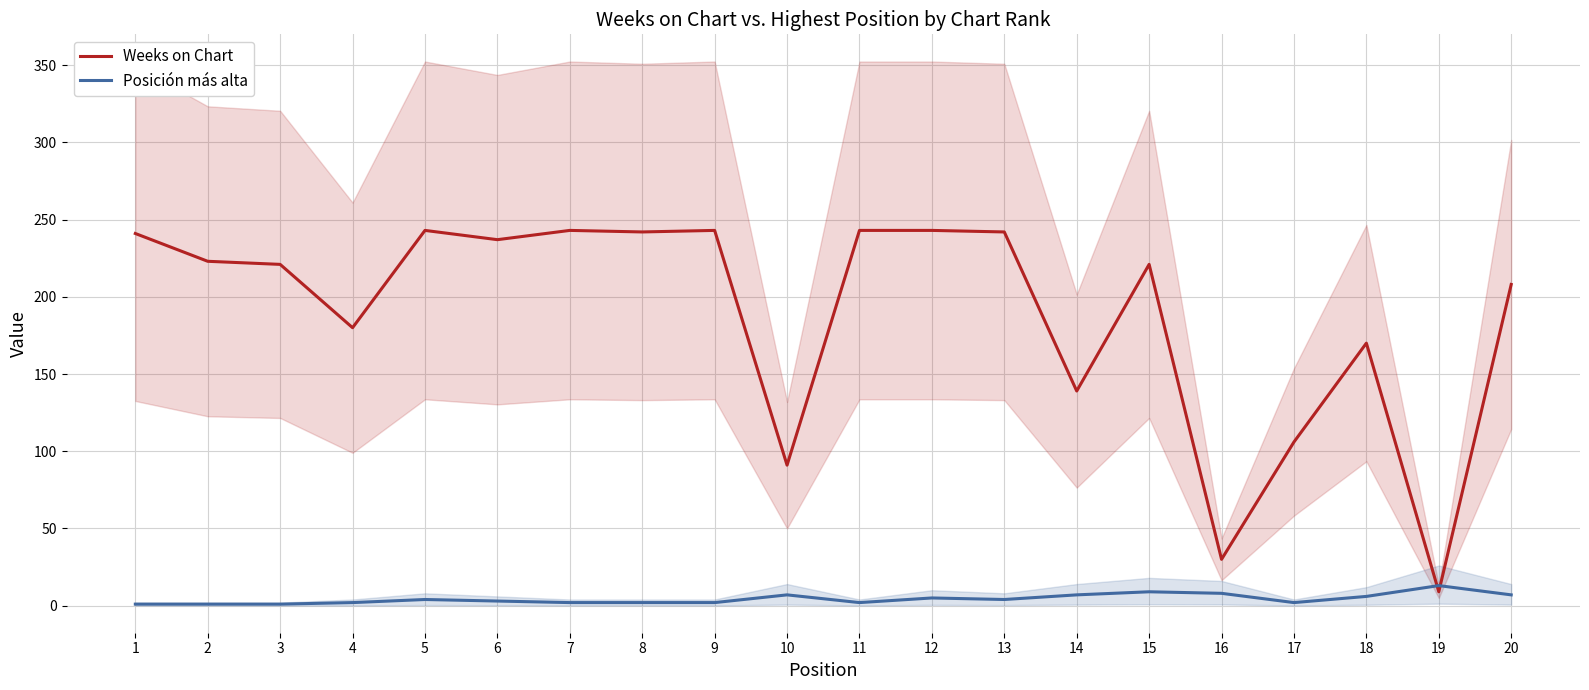

List the labels in order of Weeks on Chart value, smallest first.

19, 16, 10, 17, 14, 18, 4, 20, 3, 15, 2, 6, 1, 8, 13, 5, 7, 9, 11, 12